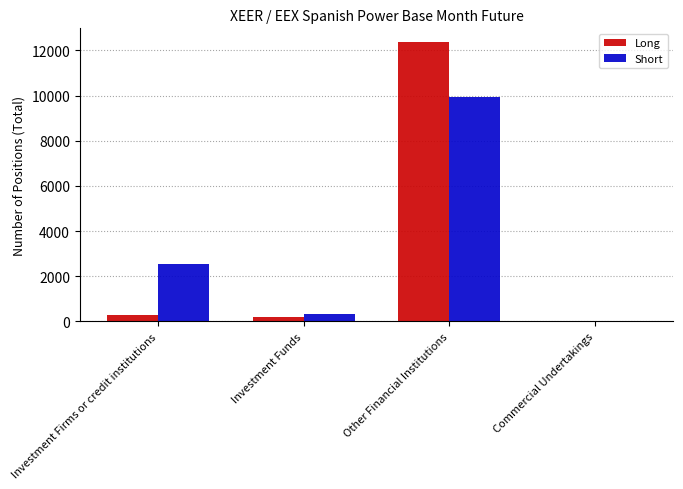

What is the highest value of the Short series?

9919.0